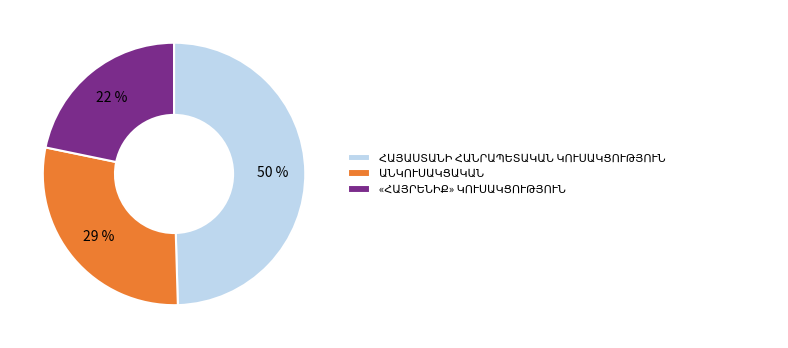

To the nearest percent, what is the difference between the largest and smallest slice percentages?

28%